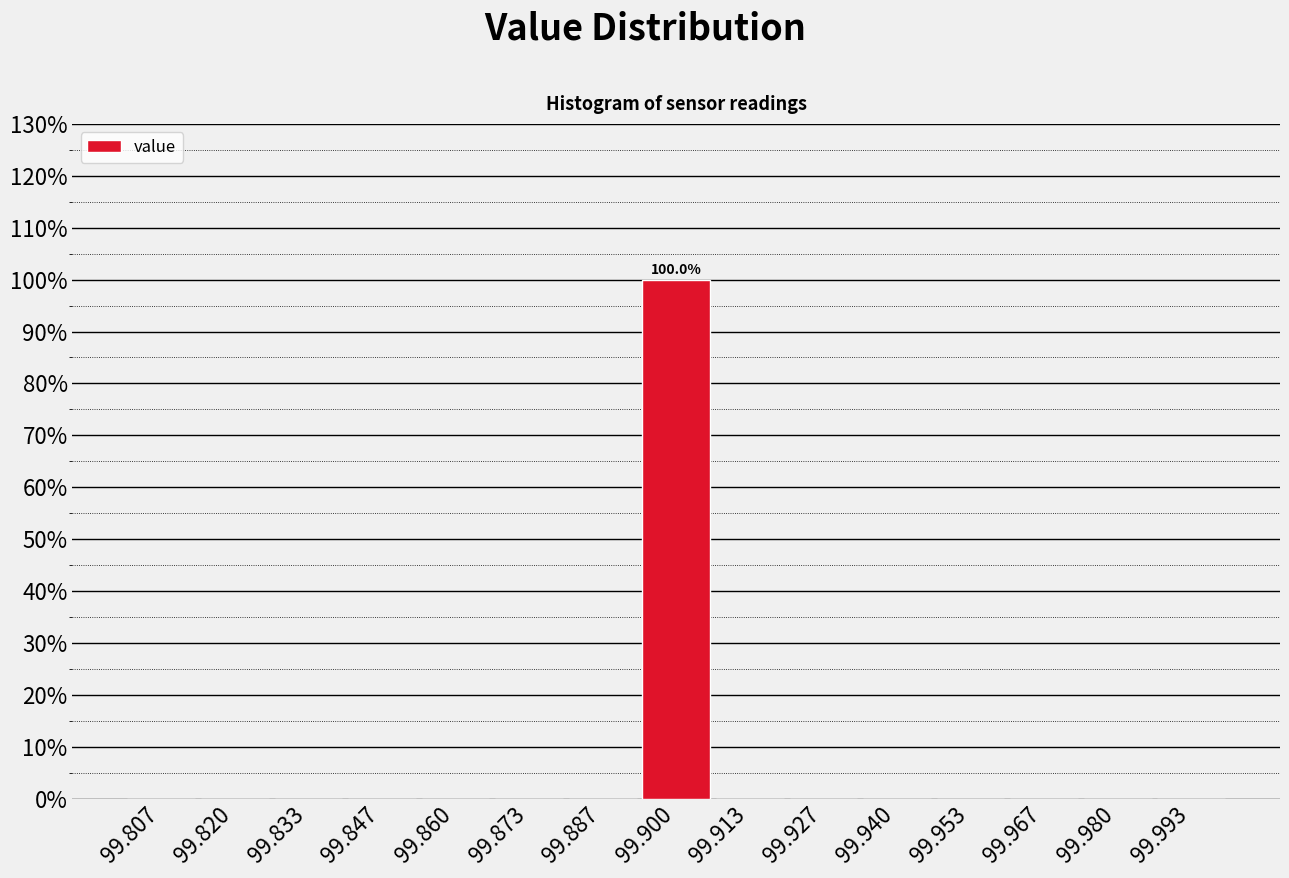

Which range on the x-axis has the tallest bar?

99.894 to 99.906